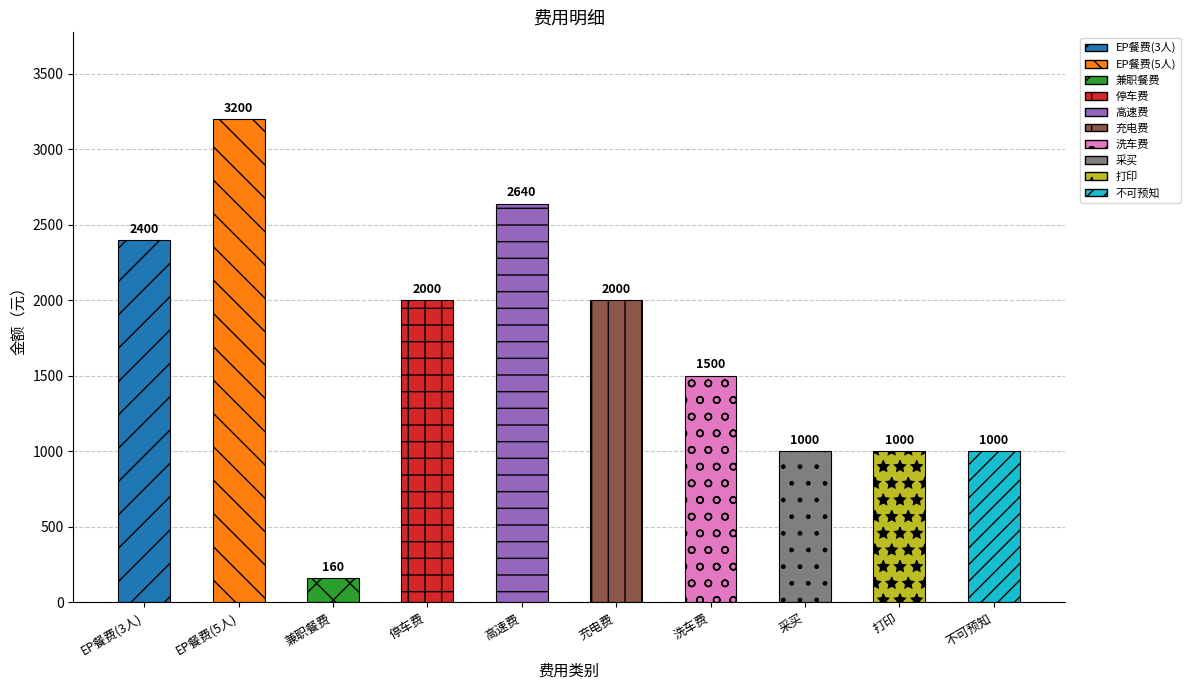

What is the difference between the second highest and minimum values?

2480